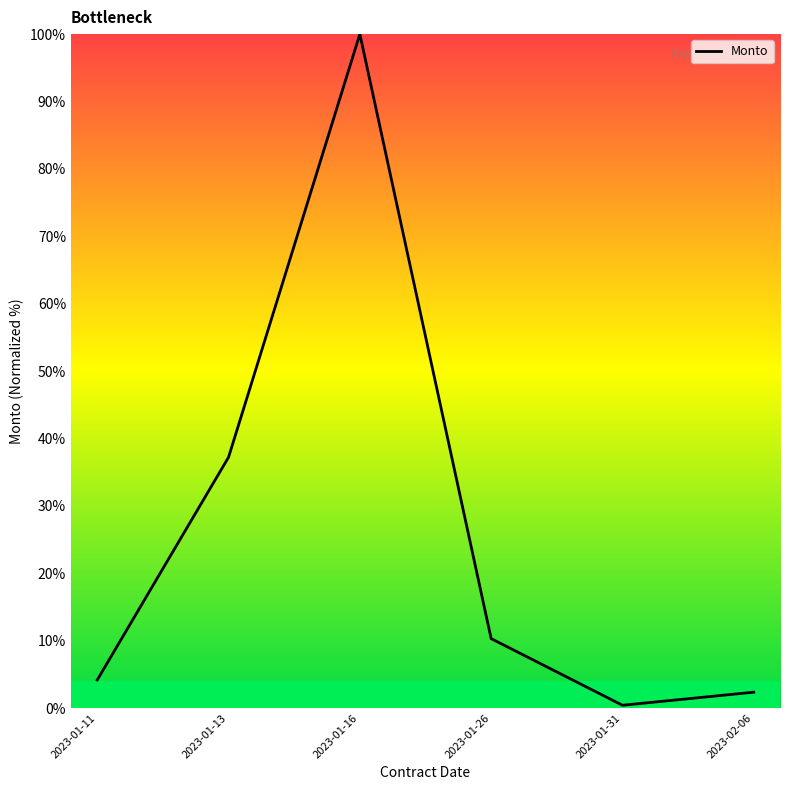

What position from the left is 2023-01-26?

4